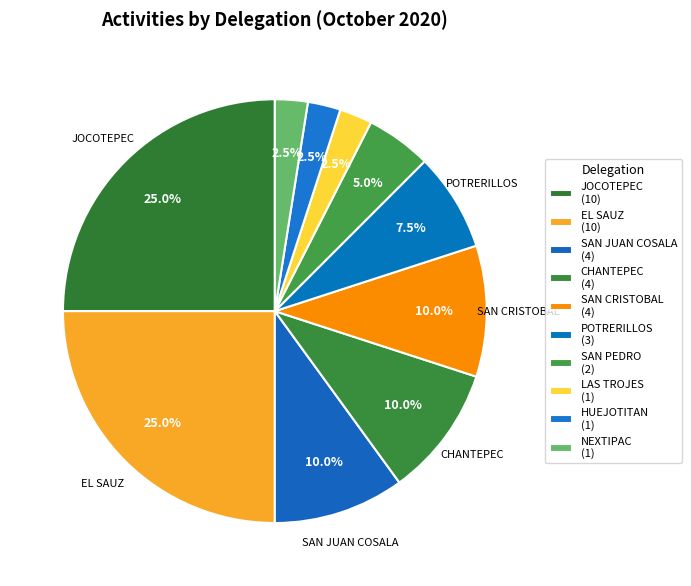

How many slices are in this pie chart?

10